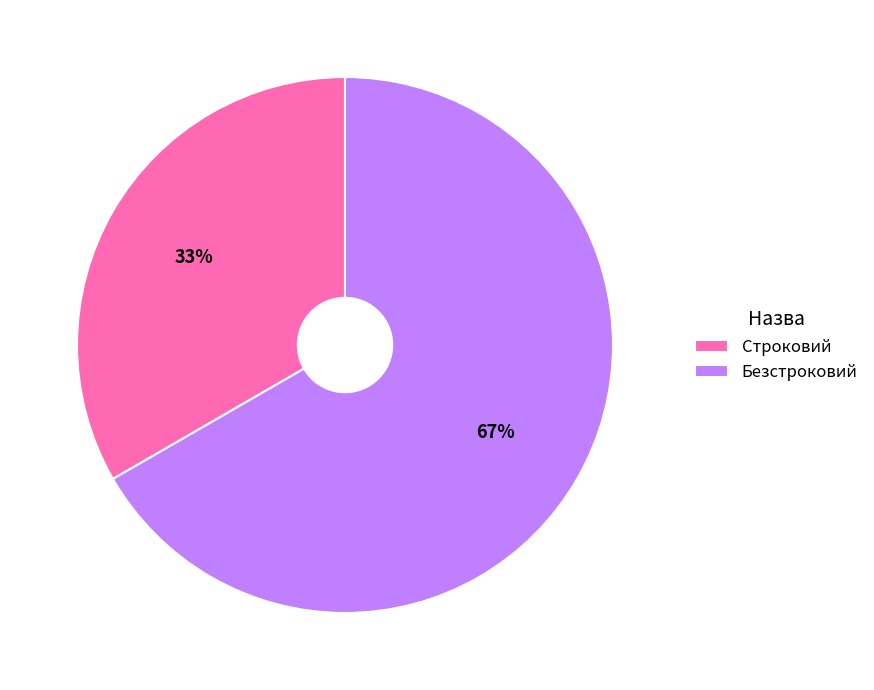

What is the ratio of the value at Безстроковий to the value at Строковий?

2.0